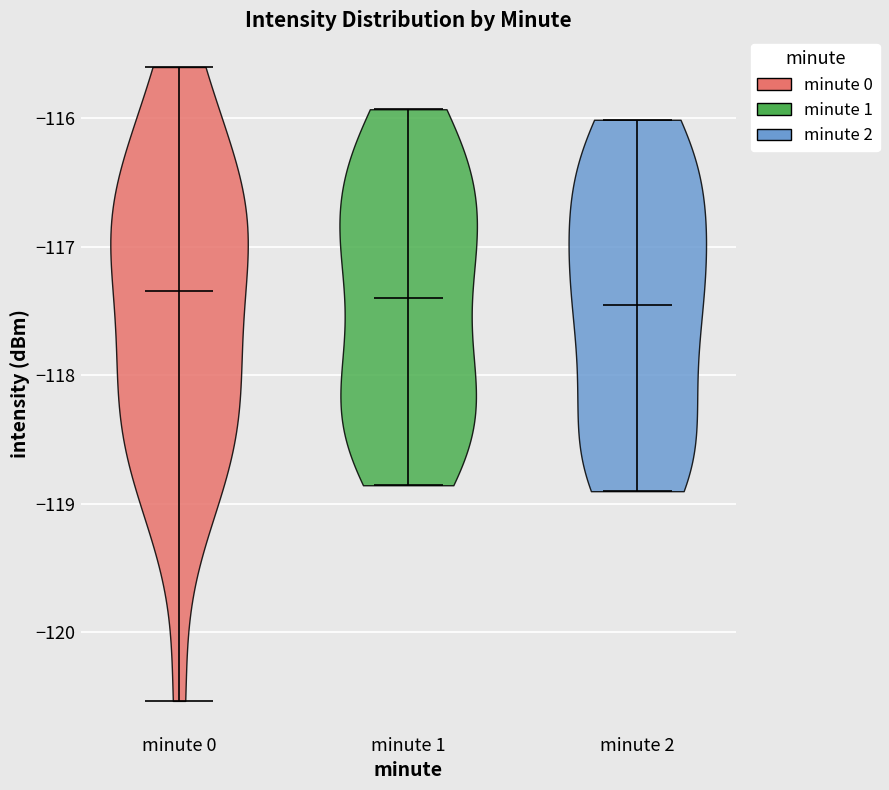

Where does the median line of the violin for minute 2 sit on the y-axis? The values are not printed on the chart, so give them approximately, as read against the axis.

-117.5